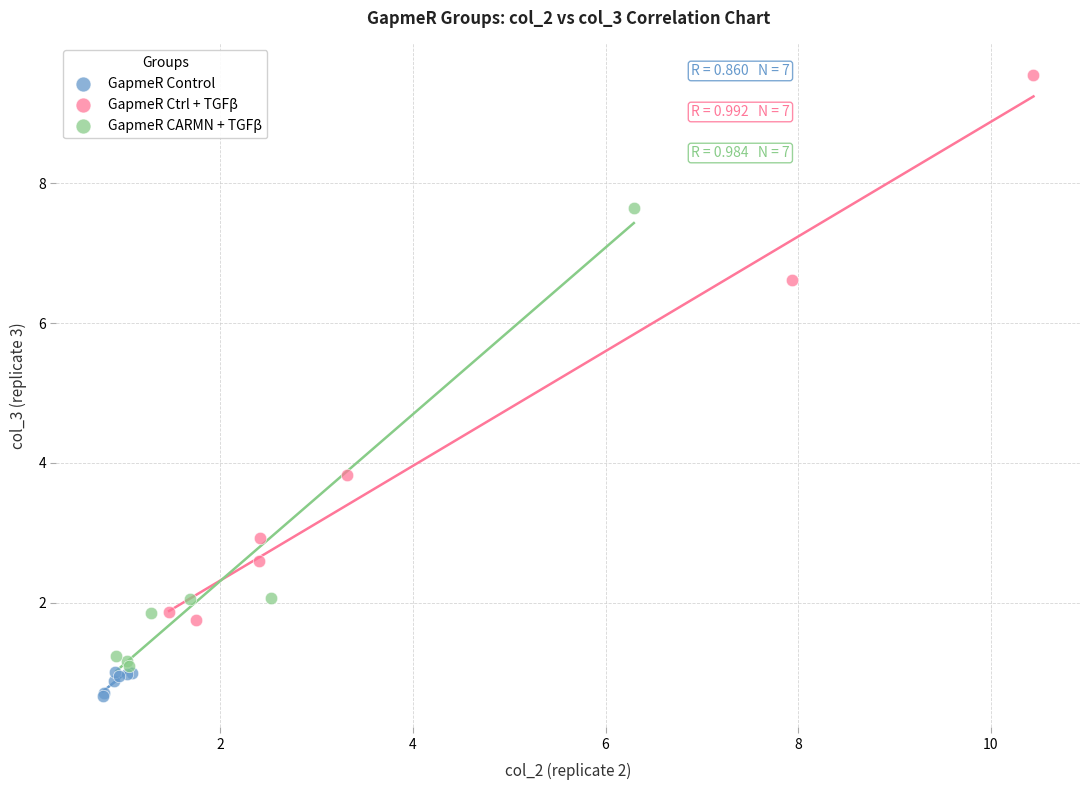

Which series reaches the maximum Y coordinate?

GapmeR Ctrl + TGFβ